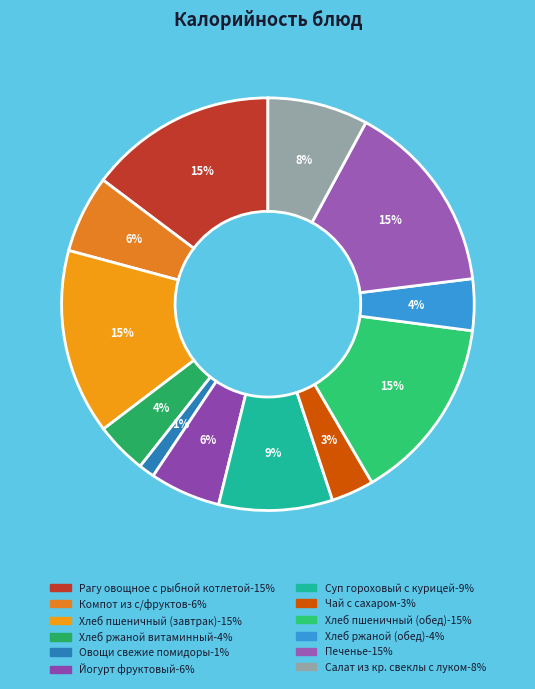

To the nearest percent, what is the average slice percentage?

8%